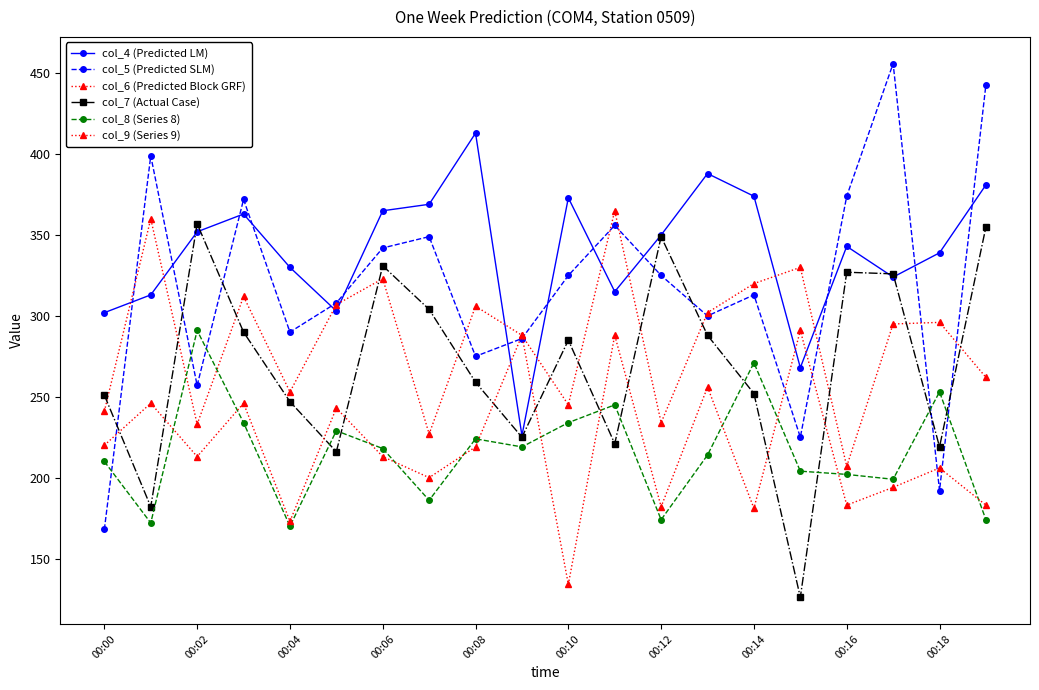

Rank the series by their maximum value, from lowest to highest.

col_8 (Series 8), col_9 (Series 9), col_7 (Actual Case), col_6 (Predicted Block GRF), col_4 (Predicted LM), col_5 (Predicted SLM)